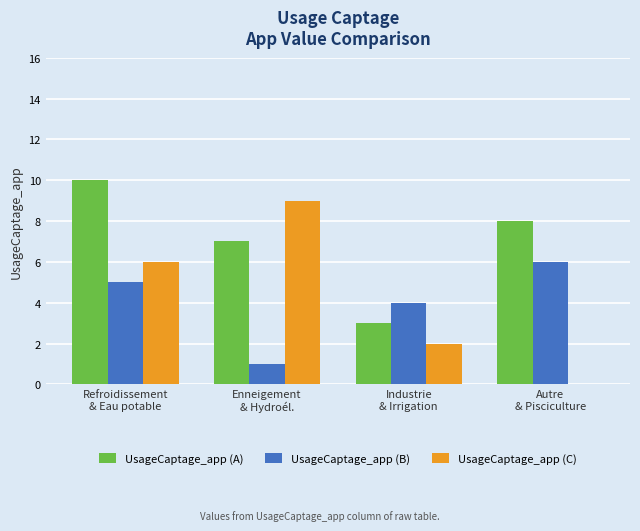

Are the bars horizontal?

No